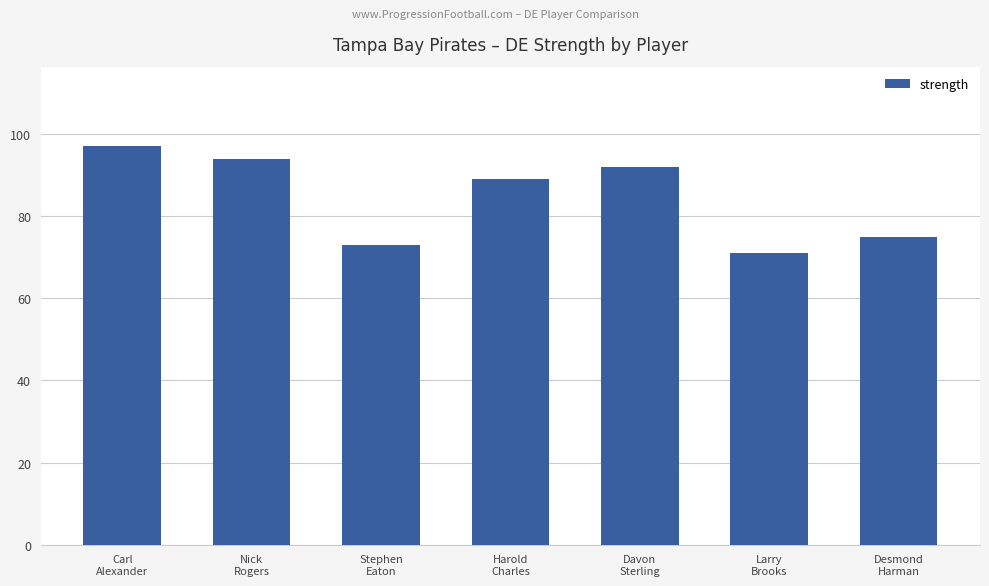

Is it true that the value at Carl
Alexander is 35?

False